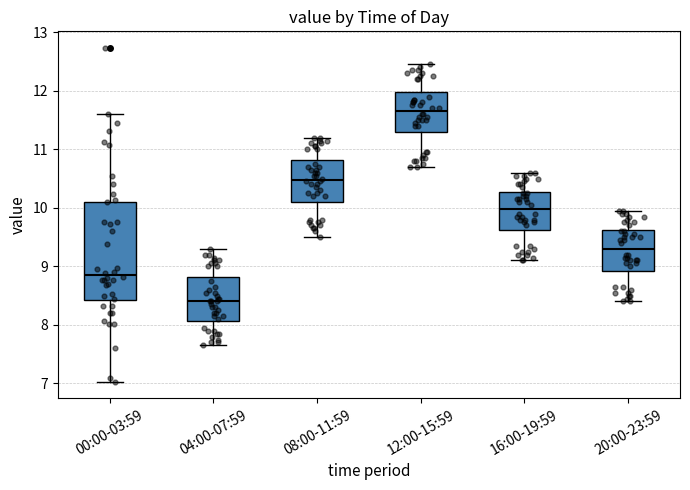

Where does the lower whisker of the box for 00:00-03:59 end on the y-axis? The values are not printed on the chart, so give them approximately, as read against the axis.

7.0